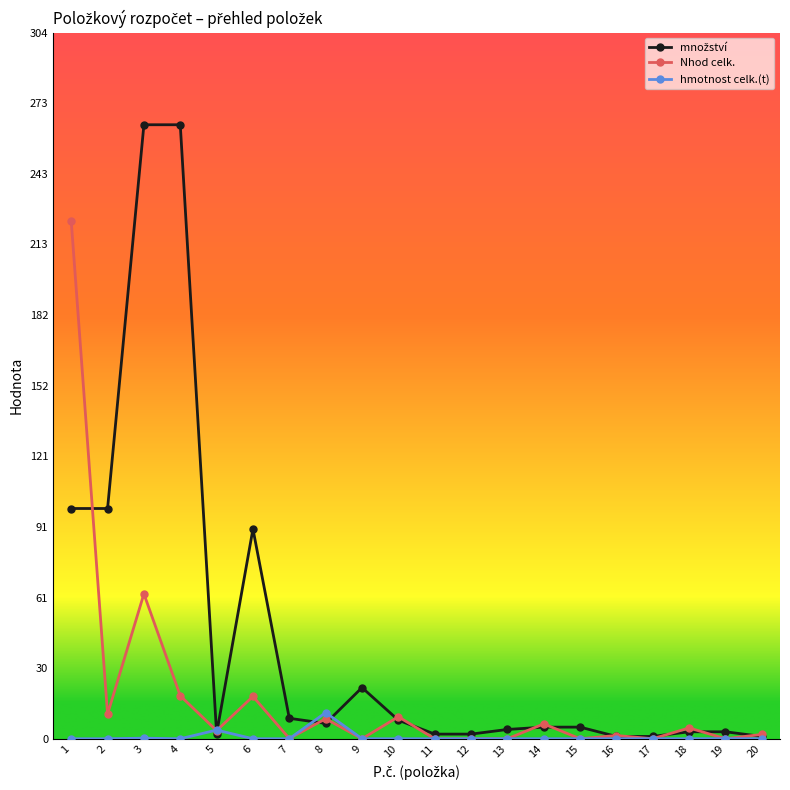

At which label is Nhod celk. closest to 111?

3